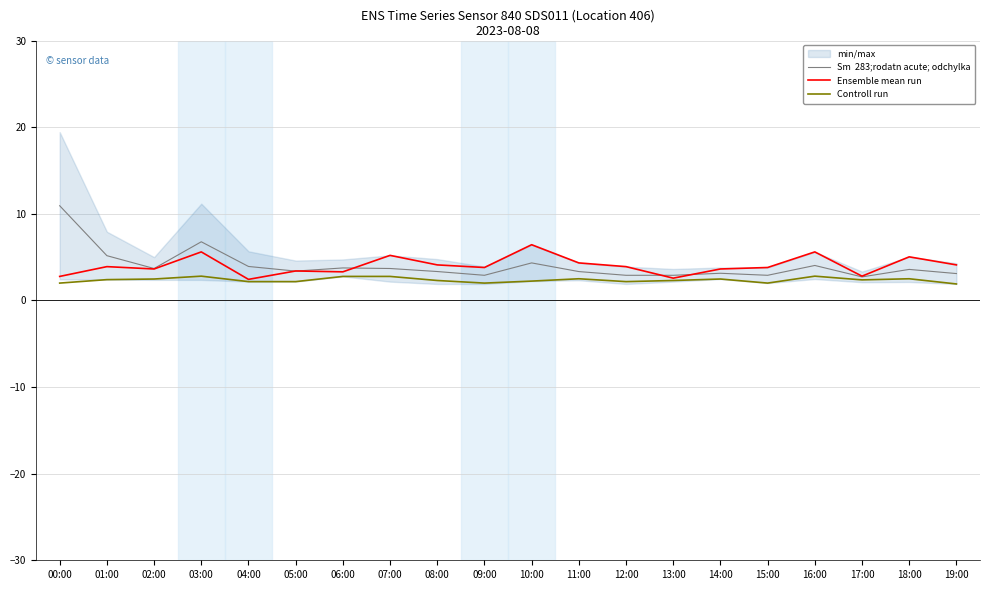

Which series has the largest total across all categories?

Sm  283;rodatn acute; odchylka